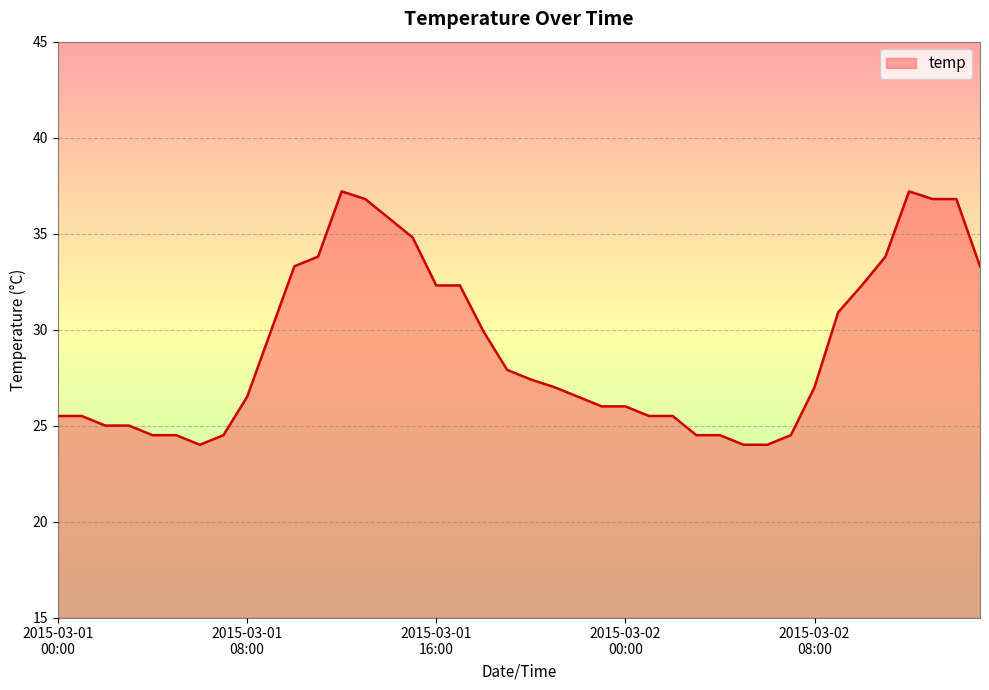

What is the maximum value shown in the chart?

37.2